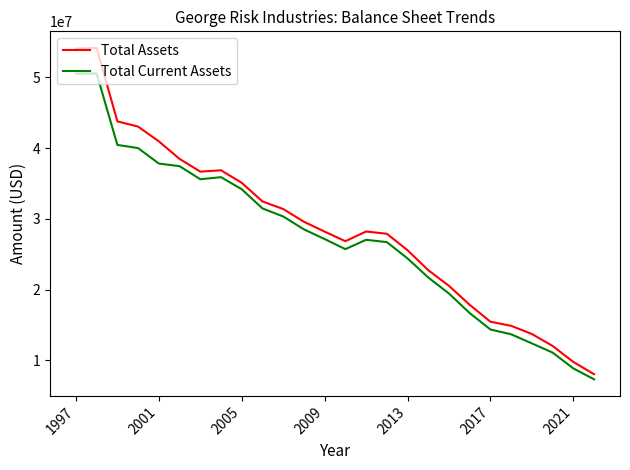

What is the difference between the maximum and minimum values in the Total Assets series?

46072000